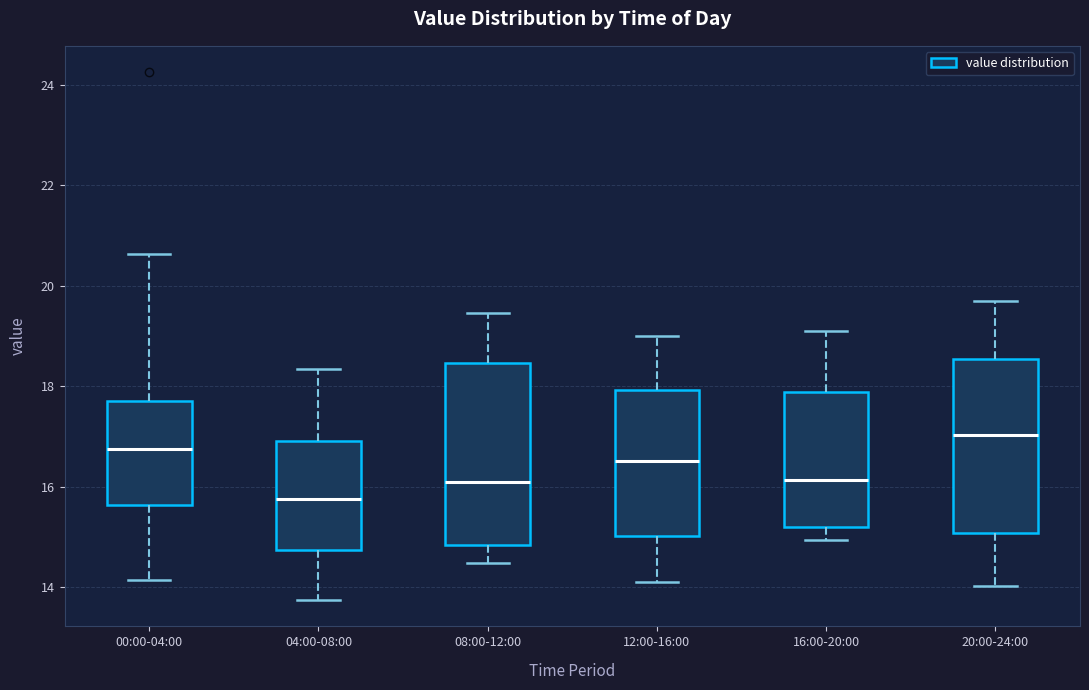

Reading left to right, transcribe this box plot: for each box, give where its median line is, the range the box spans, and where its two whiskers end, as read against the y-axis. The values are not printed on the chart, so give them approximately, as read against the axis.

00:00-04:00: median 16.8, box 15.6 to 17.8, whiskers 14.2 to 20.6
04:00-08:00: median 15.8, box 14.8 to 17.0, whiskers 13.8 to 18.4
08:00-12:00: median 16.2, box 14.8 to 18.4, whiskers 14.4 to 19.4
12:00-16:00: median 16.6, box 15.0 to 18.0, whiskers 14.2 to 19.0
16:00-20:00: median 16.2, box 15.2 to 17.8, whiskers 15.0 to 19.2
20:00-24:00: median 17.0, box 15.0 to 18.6, whiskers 14.0 to 19.8